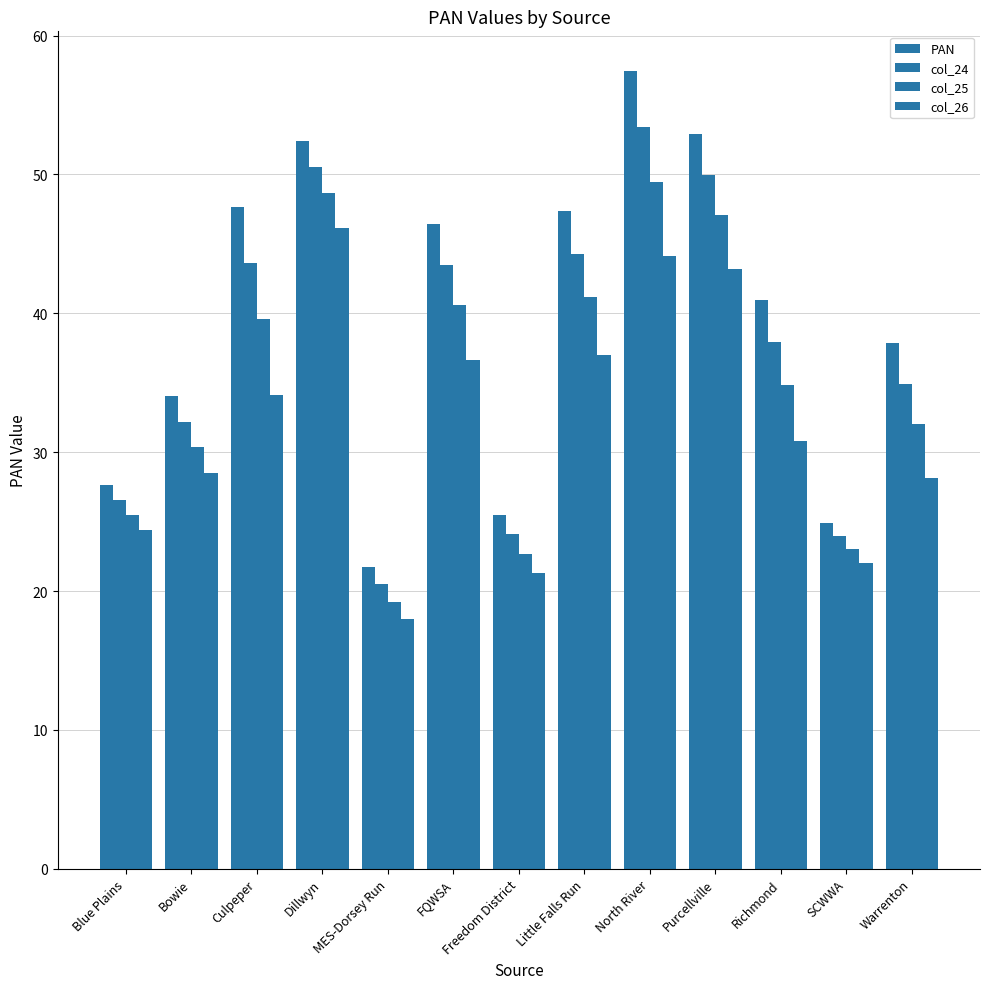

Are the bars grouped side by side (vs. stacked)?

Yes